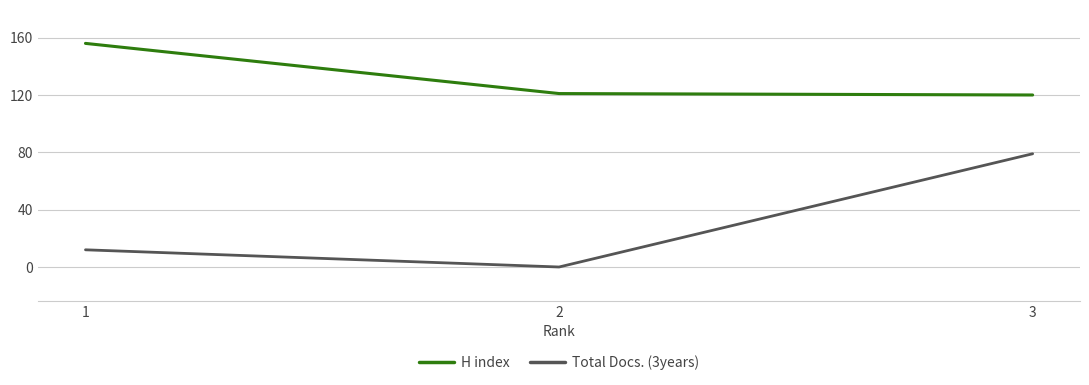

Rank the series by their maximum value, from highest to lowest.

H index, Total Docs. (3years)